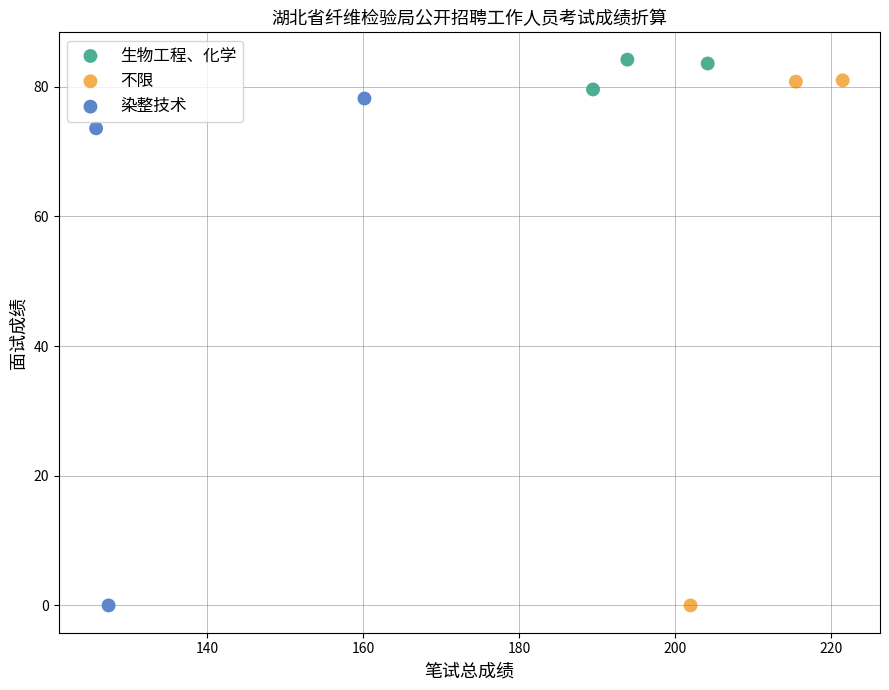

Which series has the widest spread of Y values?

不限